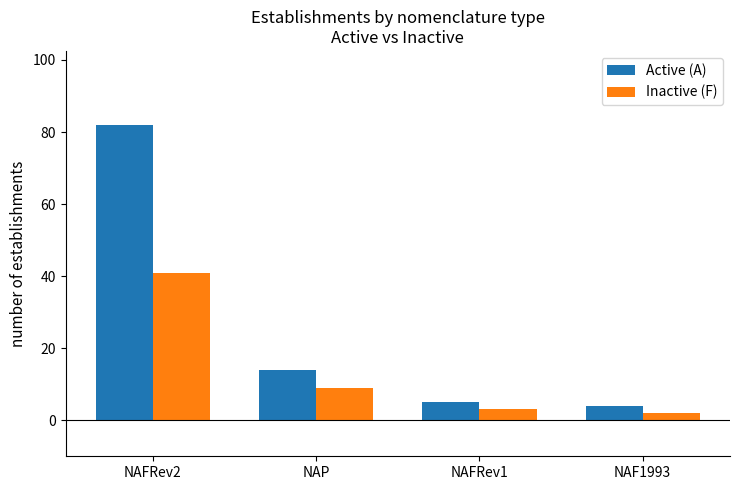

What is the minimum value for Active (A)?

4